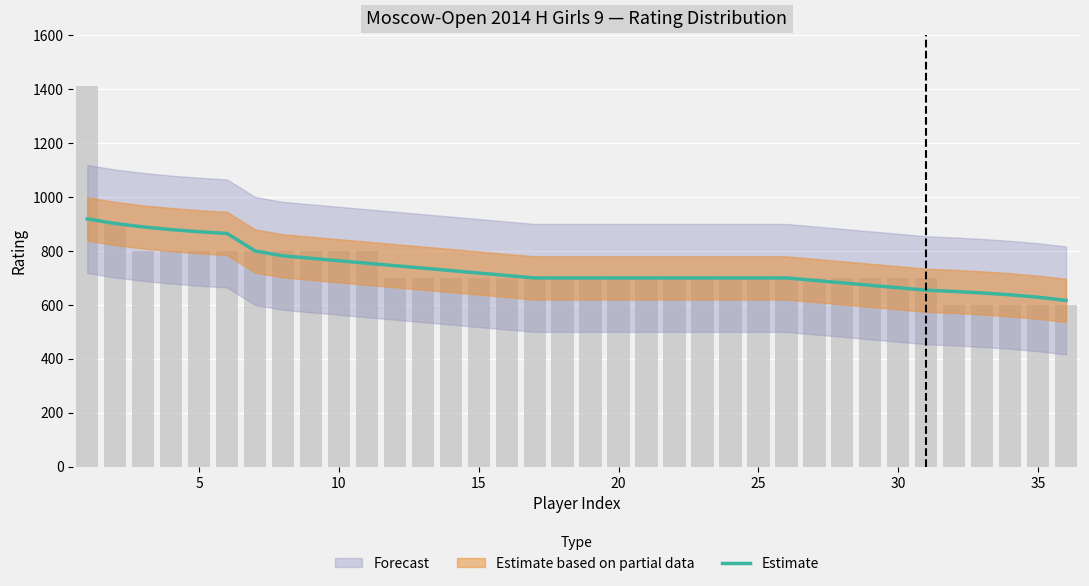

Count the number of values greater than 700.

16